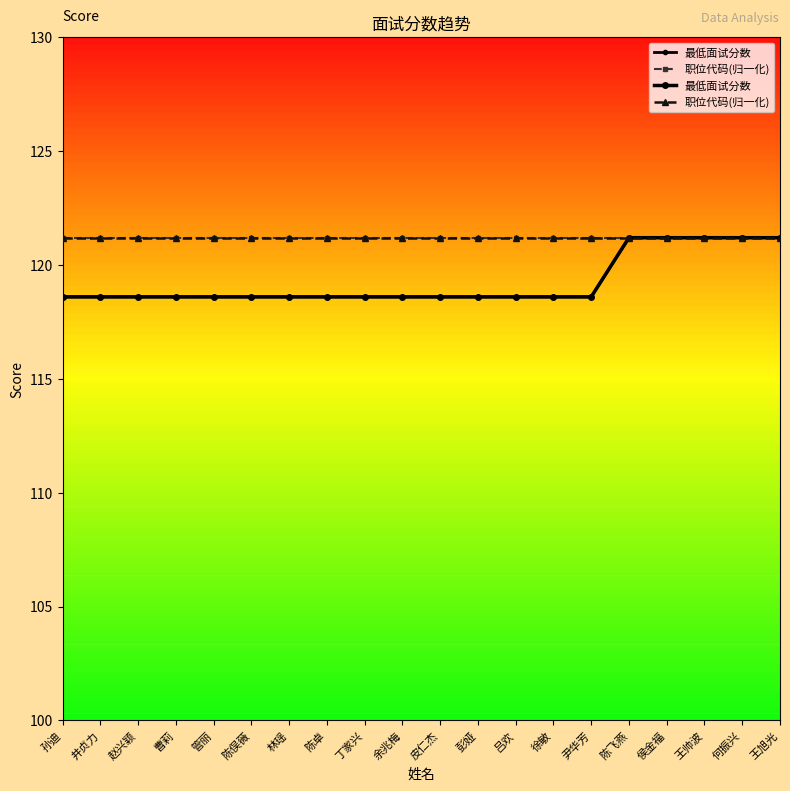

Reading left to right, list all the values displayed in this chart.

最低面试分数: 孙迪=118.6	井贞力=118.6	赵兴颖=118.6	曹莉=118.6	管丽=118.6	陈俣薇=118.6	林瑶=118.6	陈卓=118.6	丁家兴=118.6	余兆梅=118.6	皮仁杰=118.6	彭娅=118.6	吕欢=118.6	徐敏=118.6	尹华芳=118.6	陈飞燕=121.2	侯金福=121.2	王帅波=121.2	何振兴=121.2	王旭光=121.2
职位代码(归一化): 孙迪=121.2	井贞力=121.2	赵兴颖=121.2	曹莉=121.2	管丽=121.2	陈俣薇=121.2	林瑶=121.2	陈卓=121.2	丁家兴=121.2	余兆梅=121.2	皮仁杰=121.2	彭娅=121.2	吕欢=121.2	徐敏=121.2	尹华芳=121.2	陈飞燕=121.2	侯金福=121.2	王帅波=121.2	何振兴=121.2	王旭光=121.2